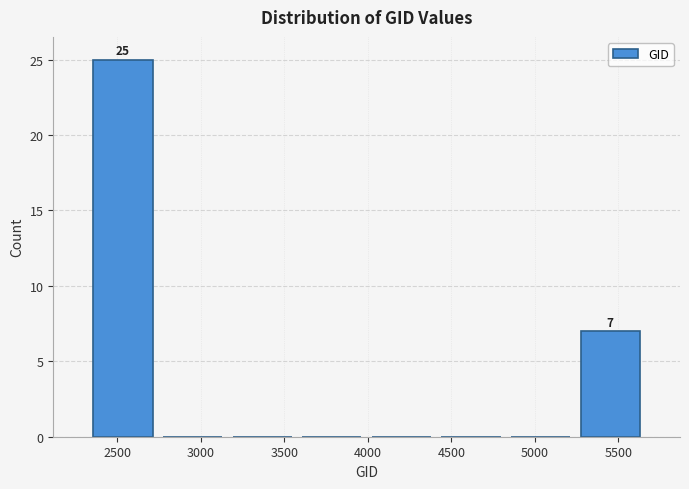

Over which range of the x-axis is the bar tallest?

2300 to 2750